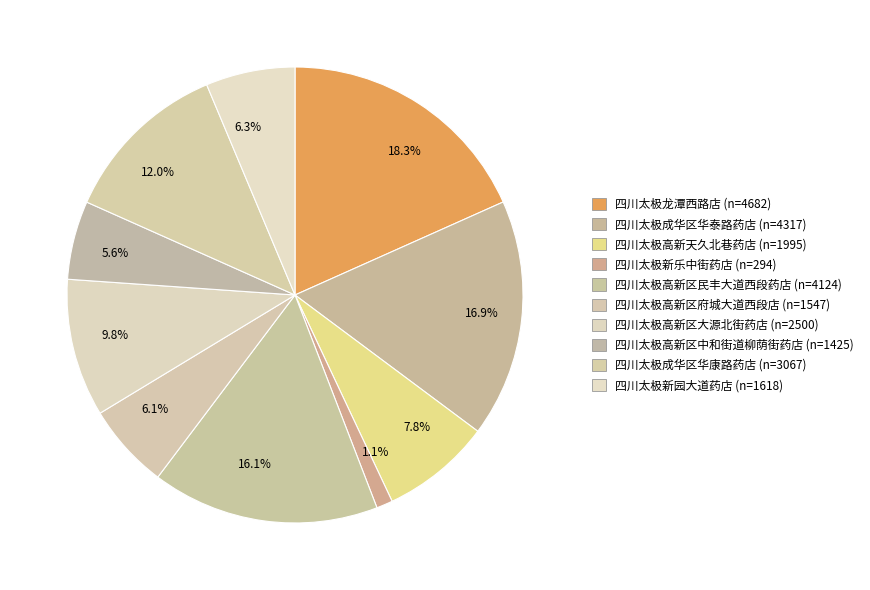

Which has a higher value, 5.6% or 6.3%?

6.3%